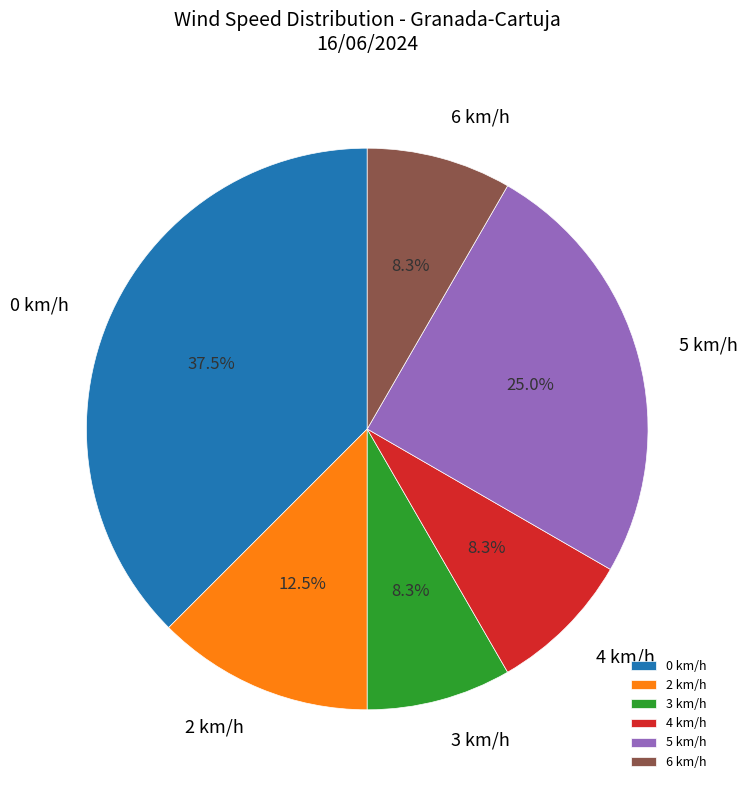

Approximately how many times larger is the value at 2 km/h compared to 4 km/h?

1.5